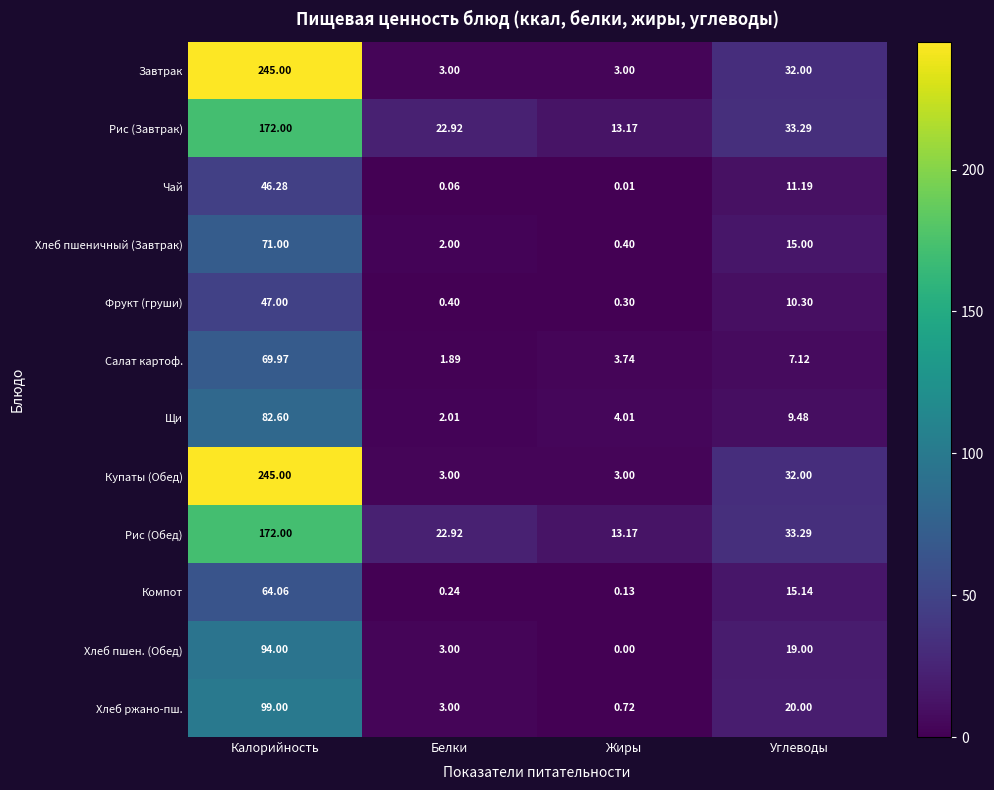

At which category is the sum across all series the highest?

Калорийность